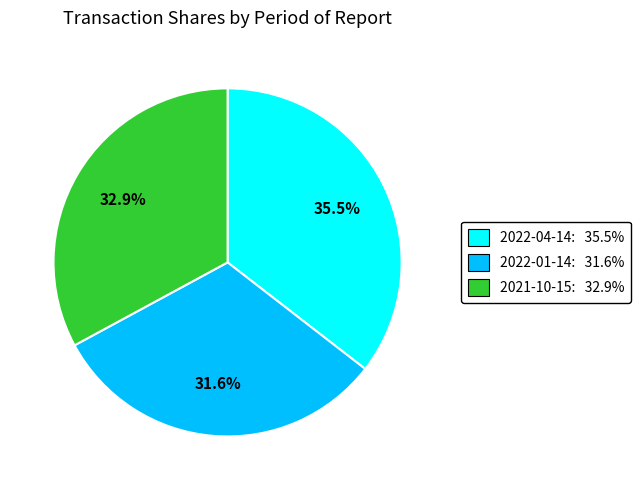

Which slice is the largest?

2022-04-14